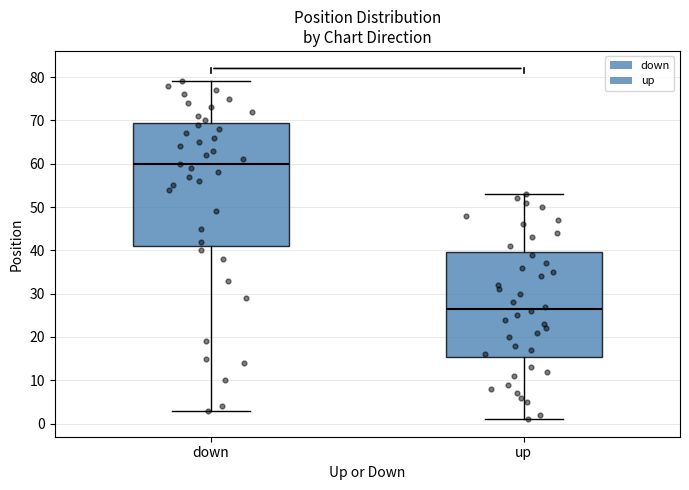

Reading left to right, transcribe this box plot: for each box, give where its median line is, the range the box spans, and where its two whiskers end, as read against the y-axis. The values are not printed on the chart, so give them approximately, as read against the axis.

down: median 60, box 41 to 70, whiskers 3 to 79
up: median 27, box 15 to 40, whiskers 1 to 53